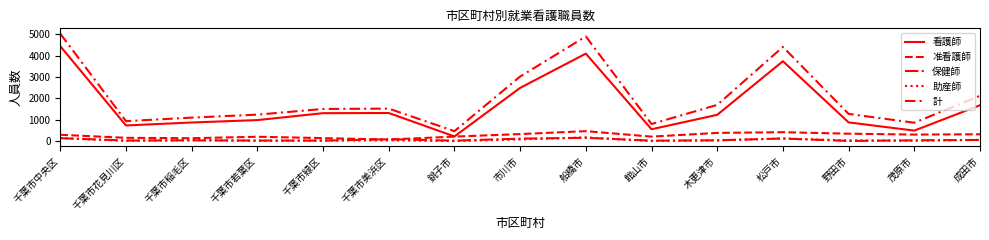

How many lines are shown in the chart?

5